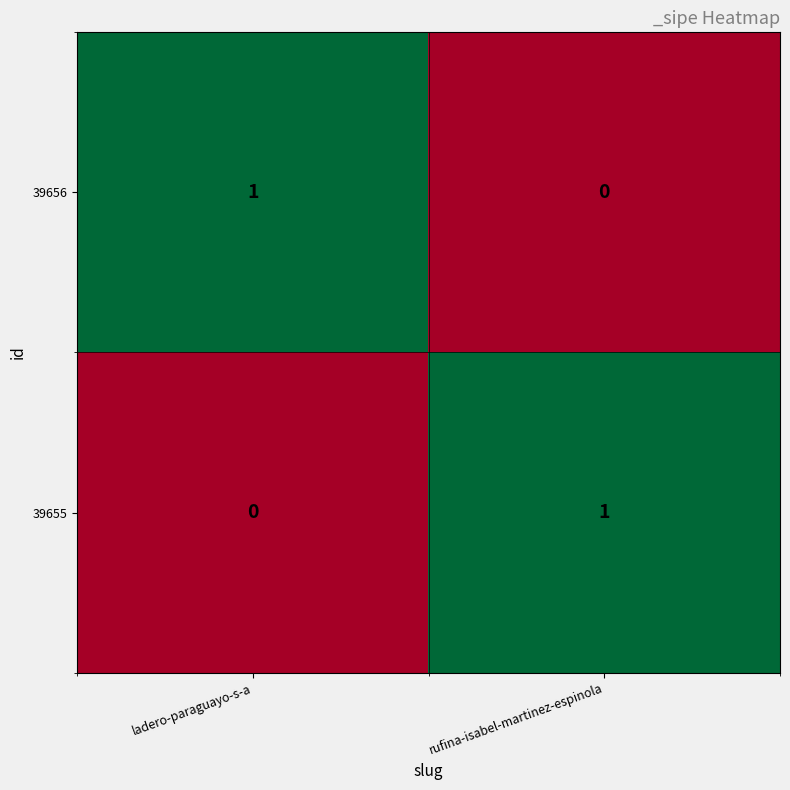

At ladero-paraguayo-s-a, list the series in order from largest to smallest.

39656, 39655